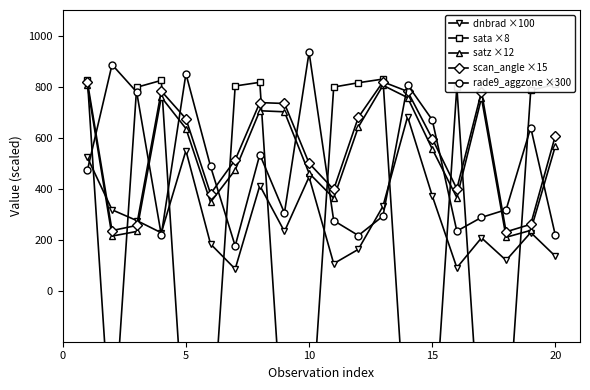

How many distinct data groups are displayed?

5